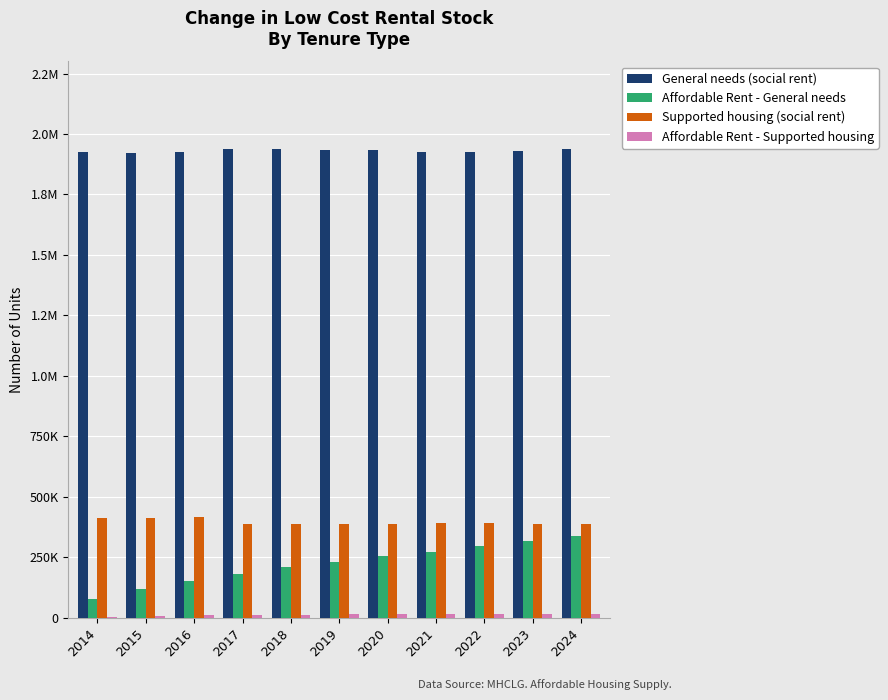

Between 2016 and 2019, which is larger?

2019